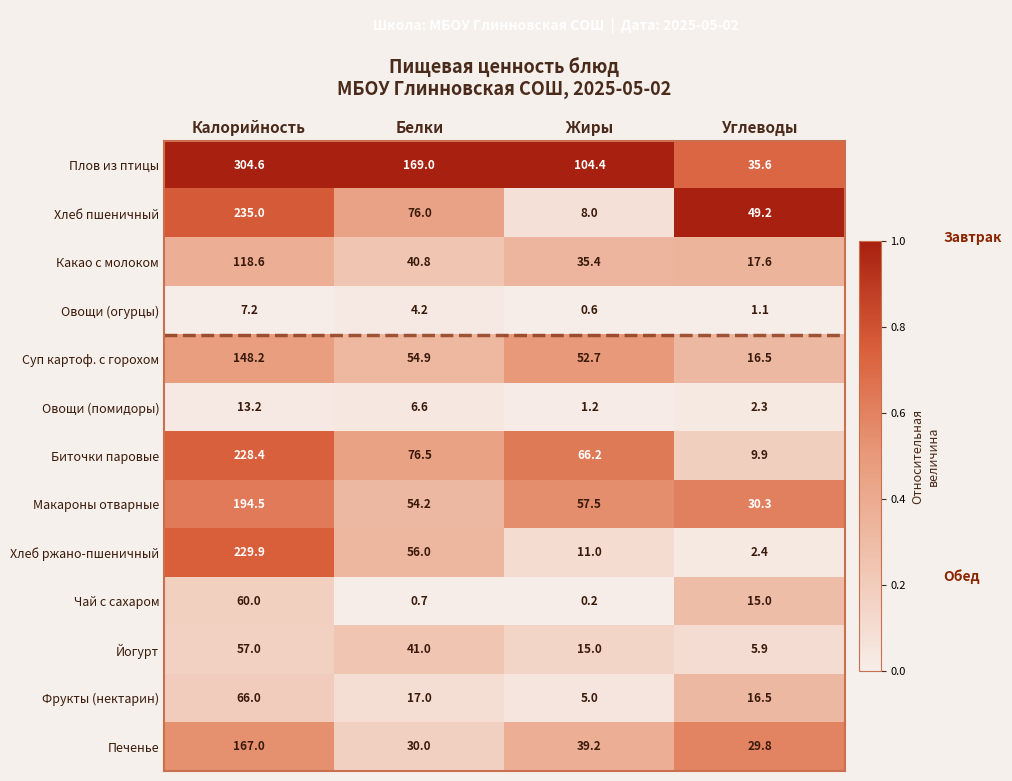

Which series has the widest spread of values?

Плов из птицы